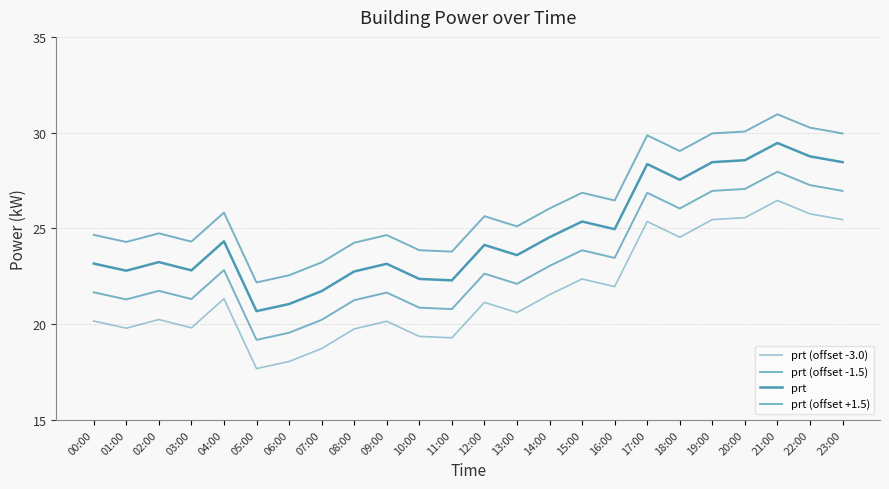

Between 10:00 and 05:00, which is larger?

10:00